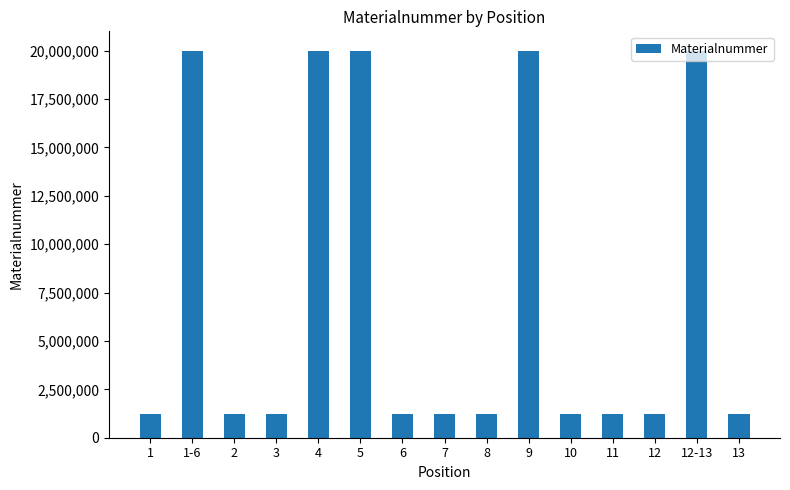

What is the difference between the values at 1-6 and 1?

18777395